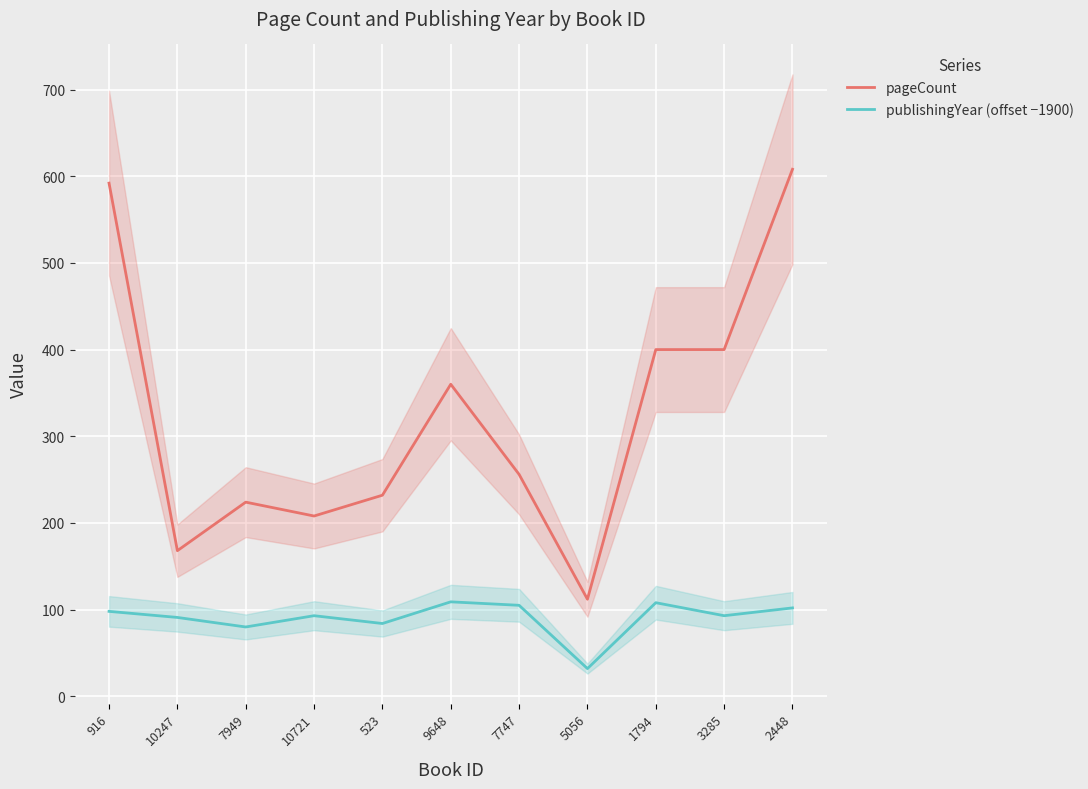

How many interior local peaks does the pageCount series have?

2